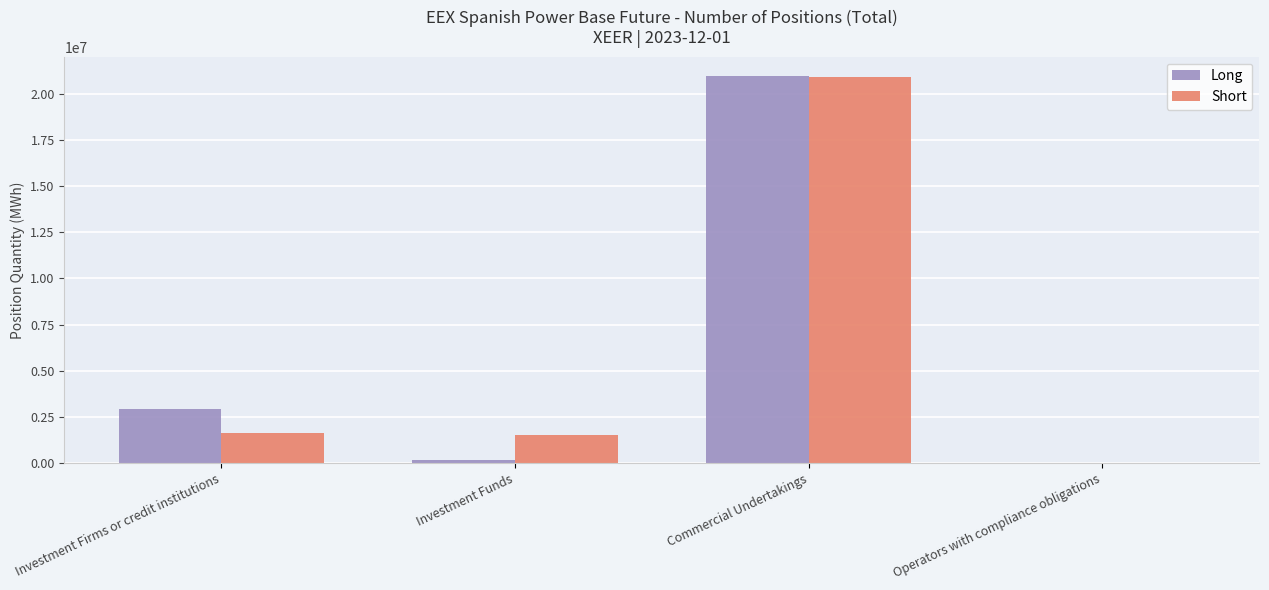

The Long series shows 20976060 at Commercial Undertakings. True or false?

True